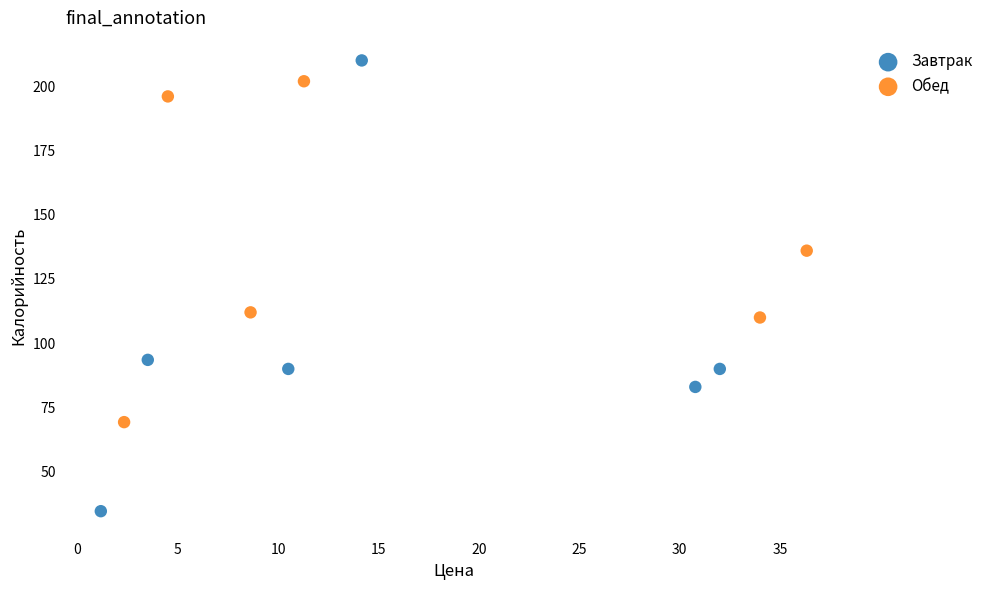

Which series reaches the maximum Y coordinate?

Завтрак